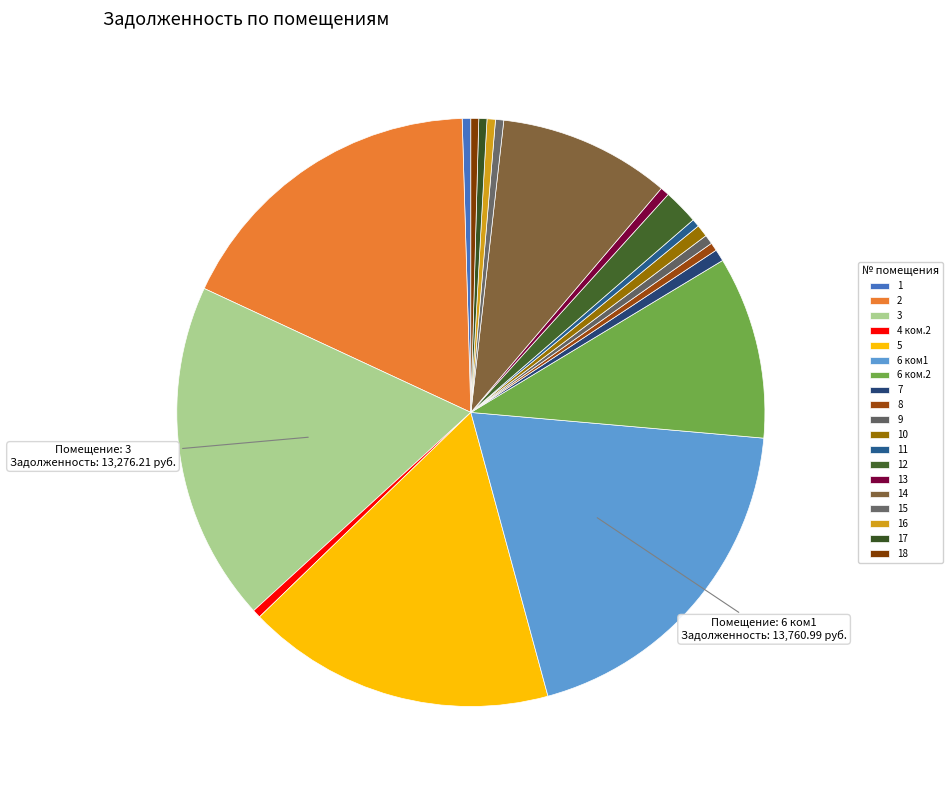

What percentage do 12 and 18 together represent?

2.4%